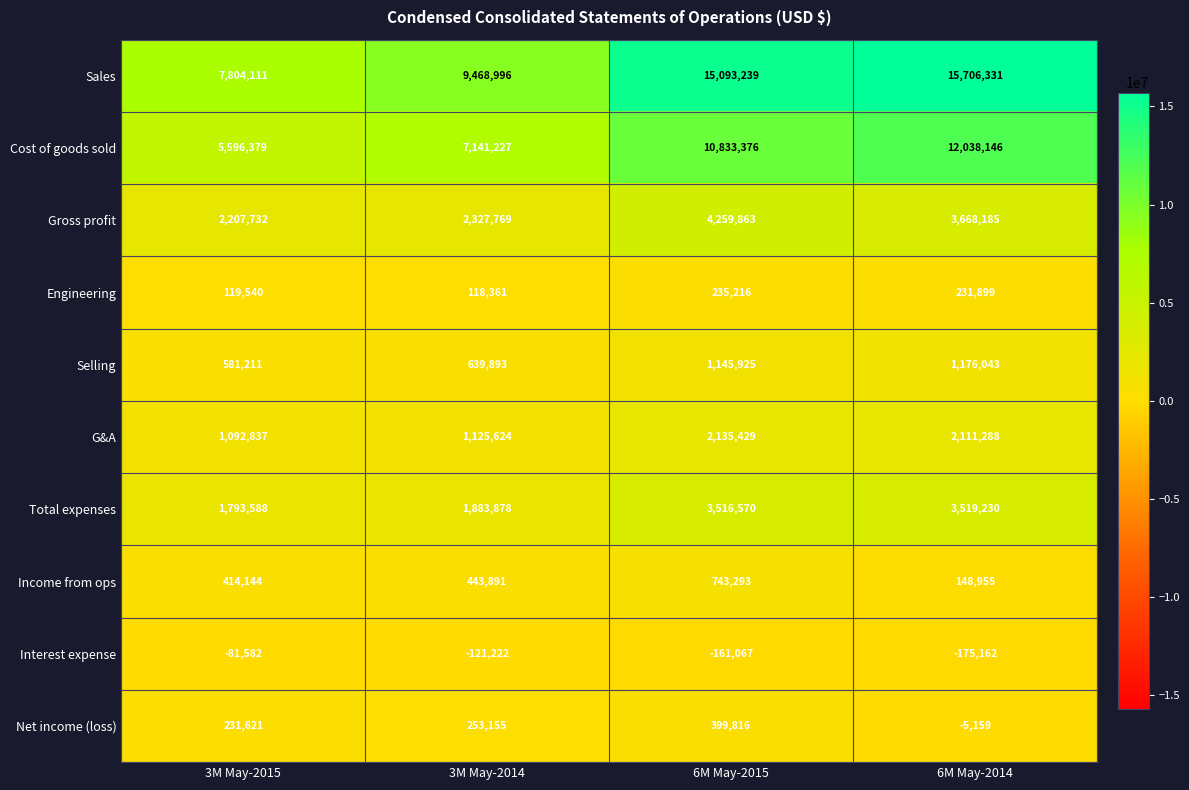

What is the maximum value shown in the chart?

15706331